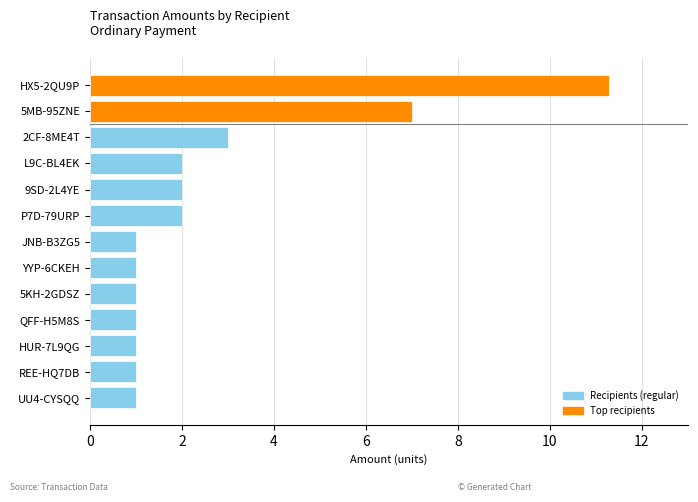

What is the difference between the second highest and minimum values?

6.0